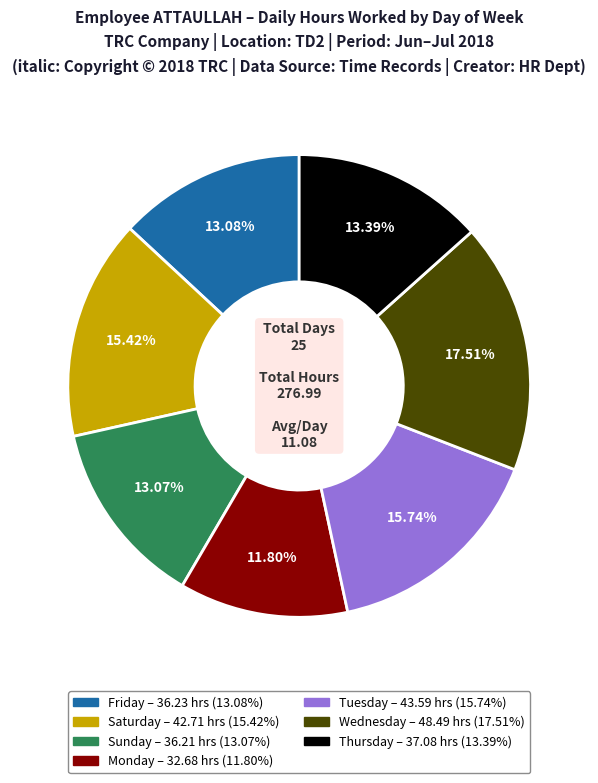

Is there any slice that represents more than half of the pie?

No